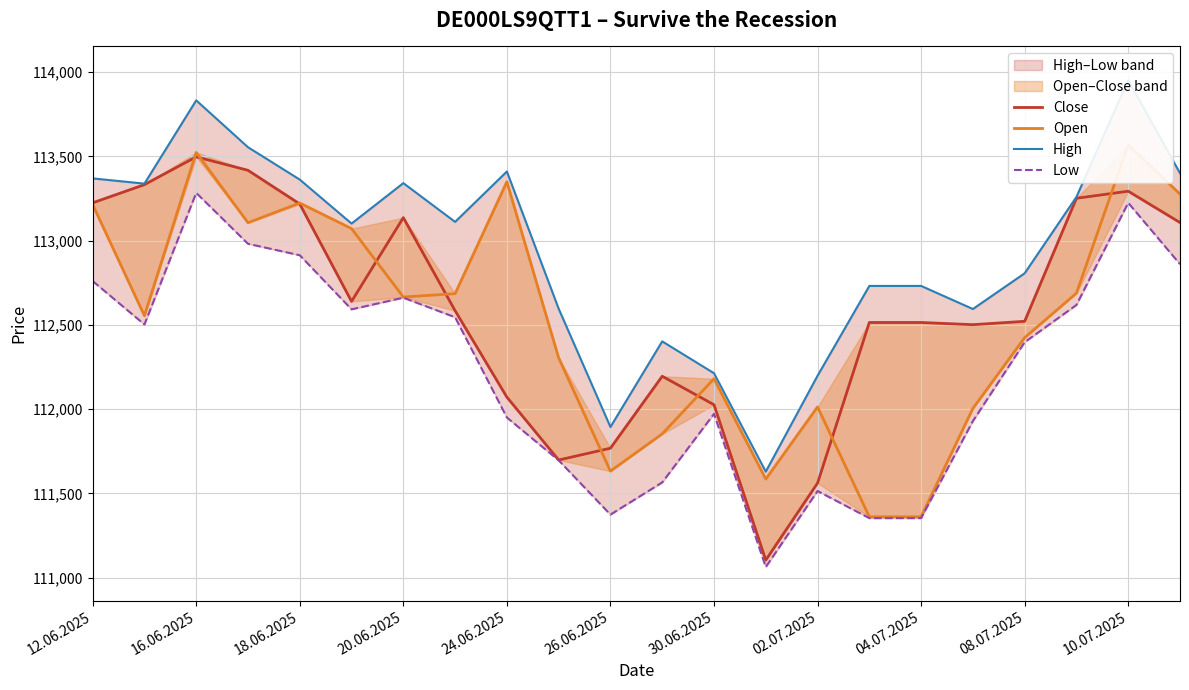

How many lines are shown in the chart?

4